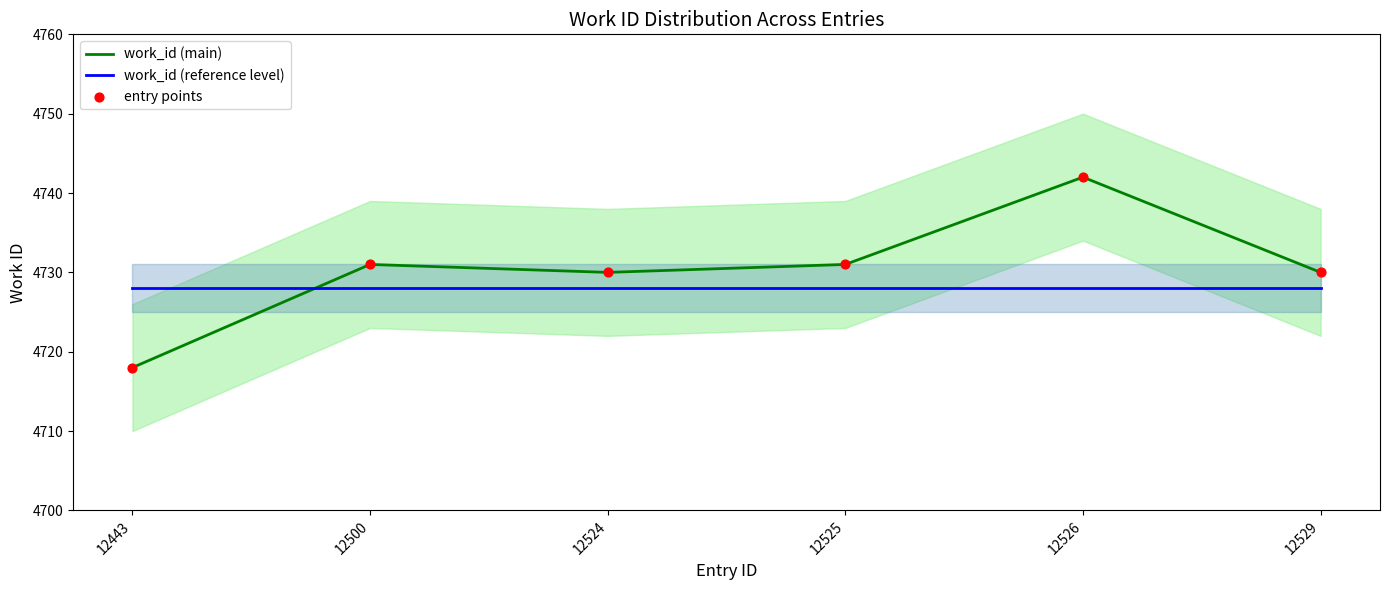

At how many categories does at least one series exceed 4729?

5